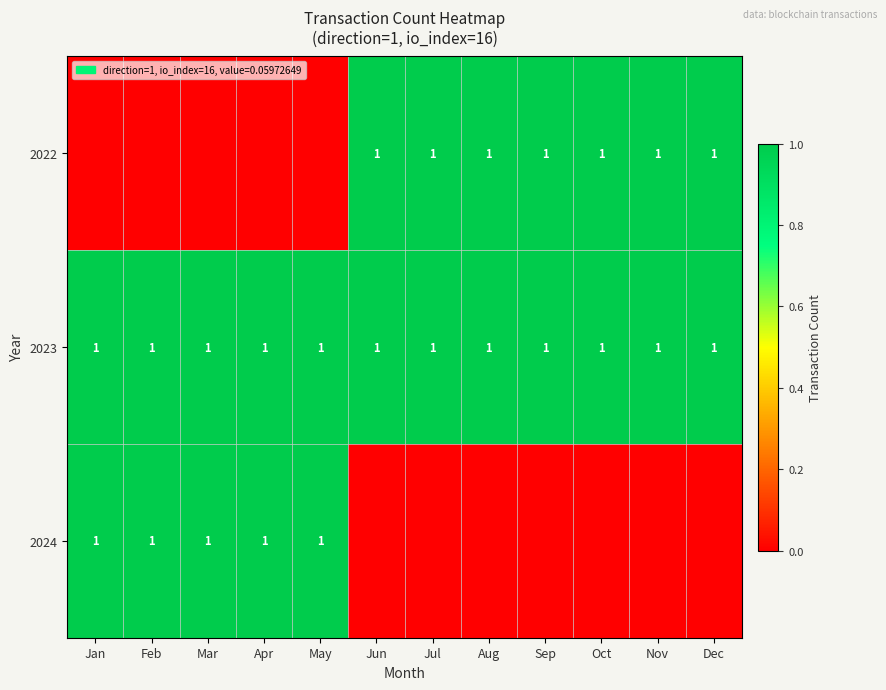

What is the difference between the highest and lowest values at Nov?

1